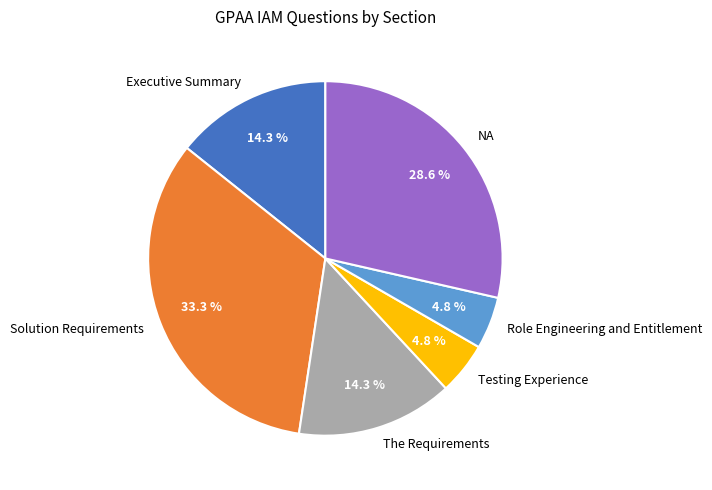

What percentage is the Testing Experience slice, to the nearest percent?

5%